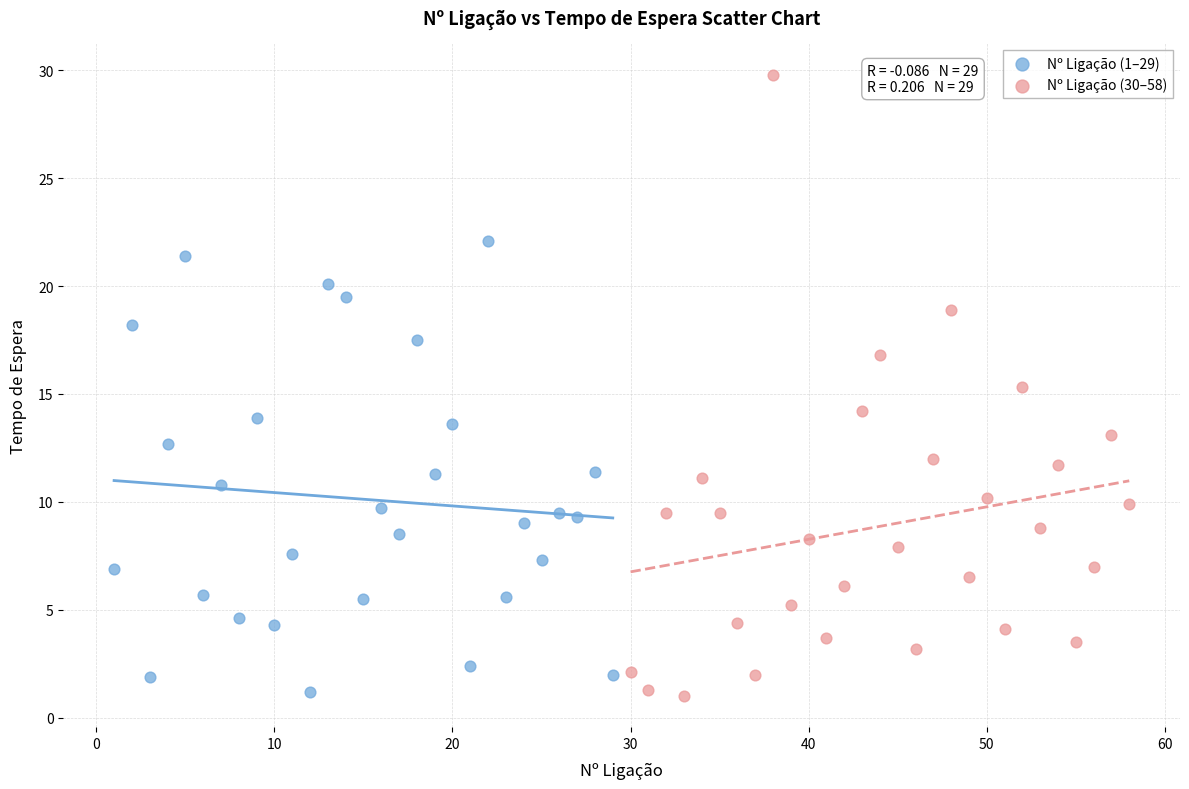

Which series contains the highest Y value?

Nº Ligação (30–58)